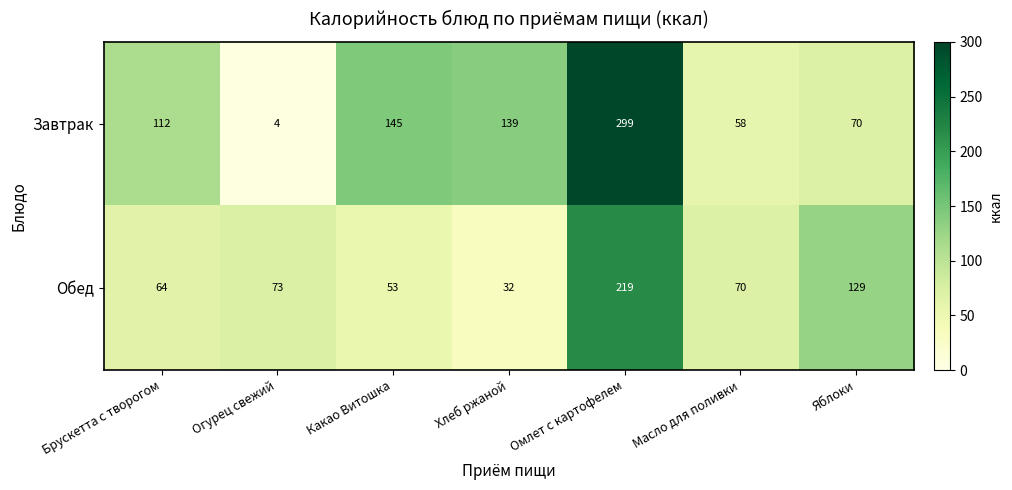

Where is Завтрак nearest to the value 151?

Какао Витошка